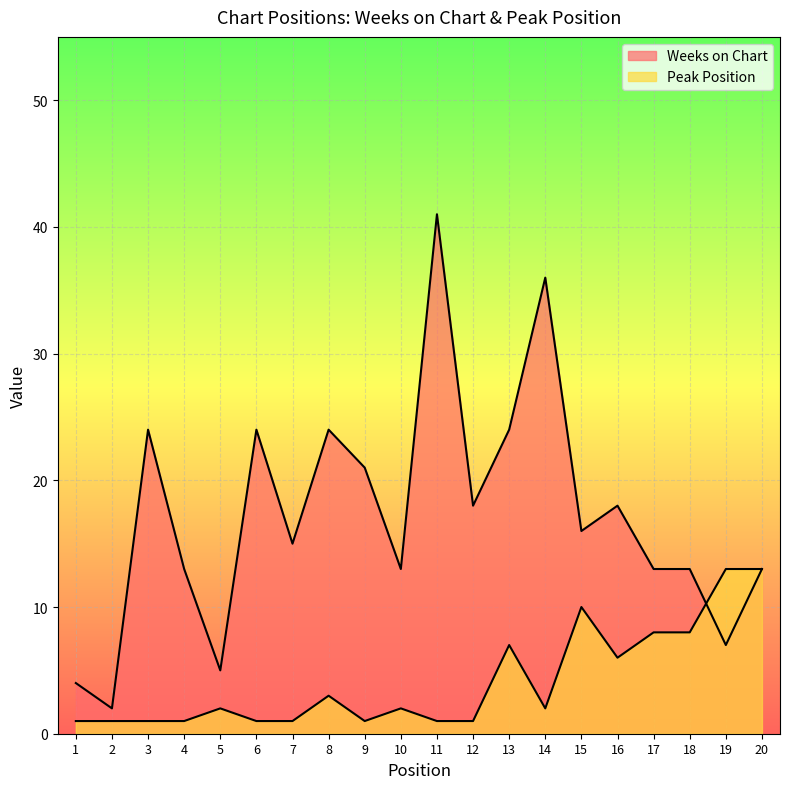

What are all the series names shown in the legend?

Weeks on Chart, Peak Position